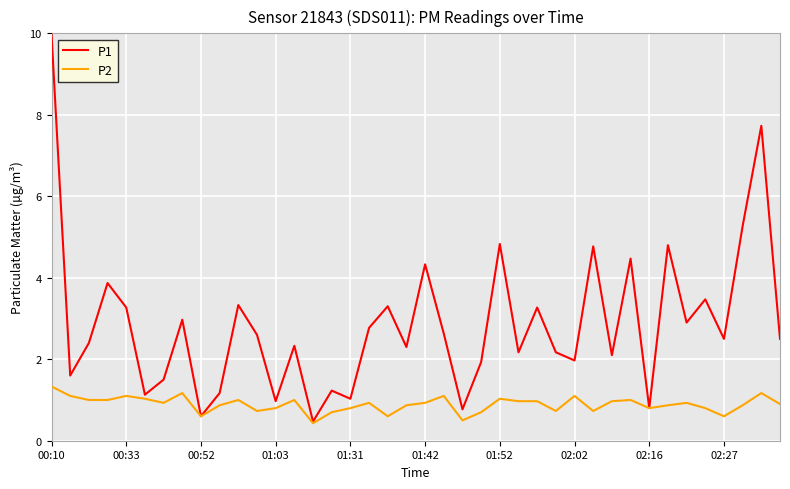

What is the highest value of the P1 series?

10.0